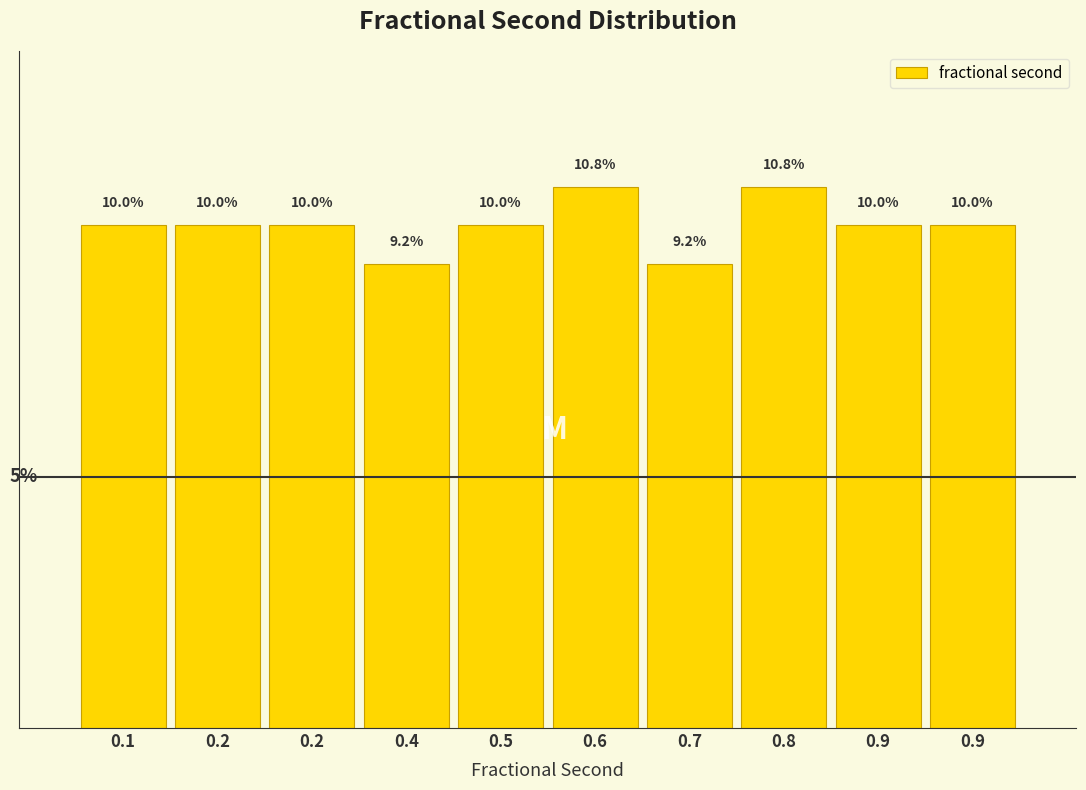

Does the chart contain any negative values?

No